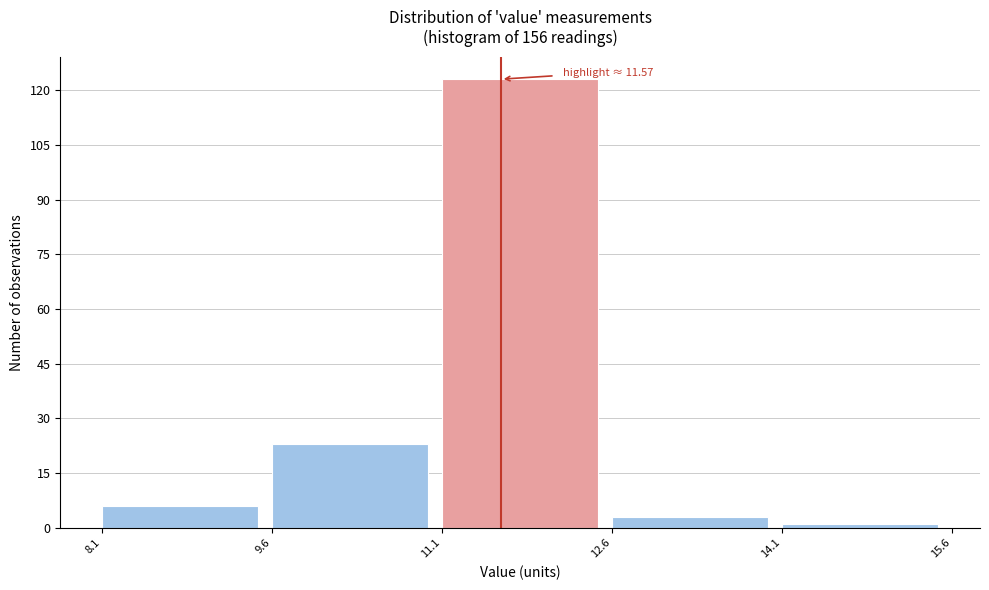

Over which range of the x-axis is the bar tallest?

11.1 to 12.6